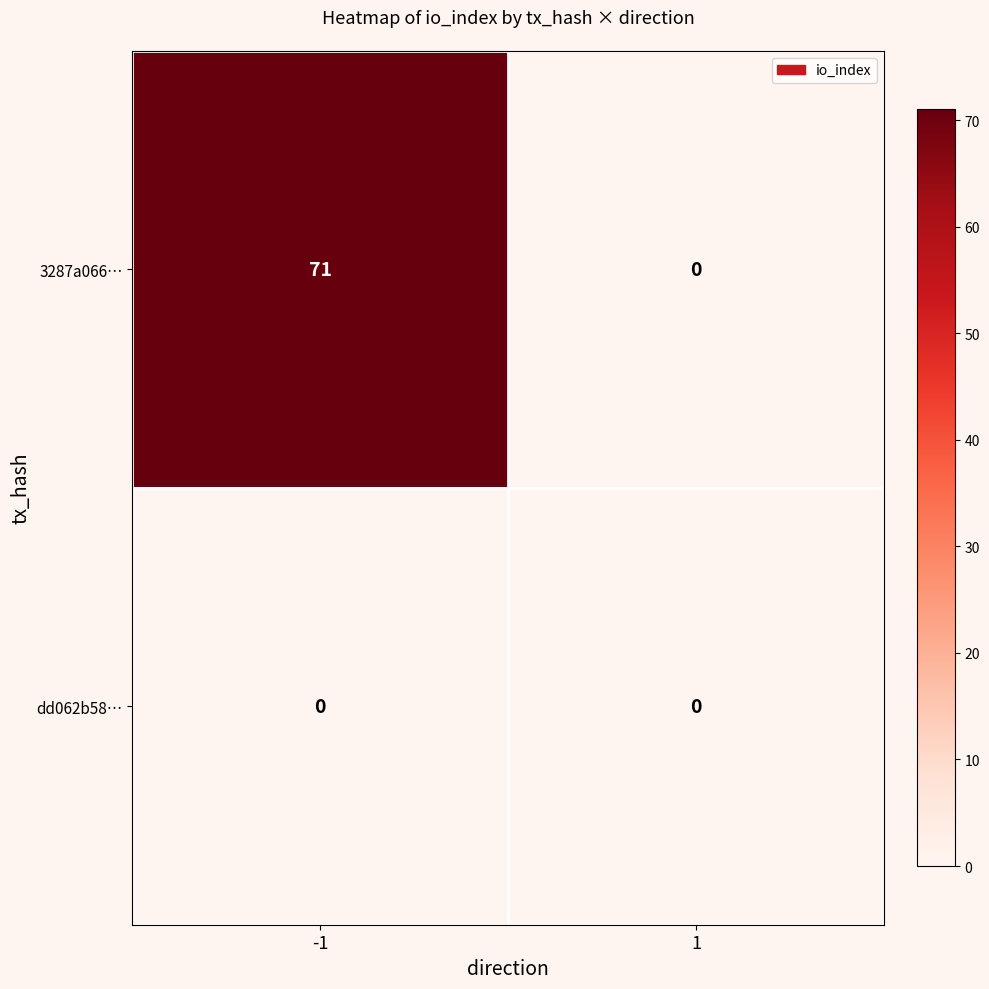

Reading right to left, extract all data points from this chart.

3287a066…: 0	71
dd062b58…: 0	0